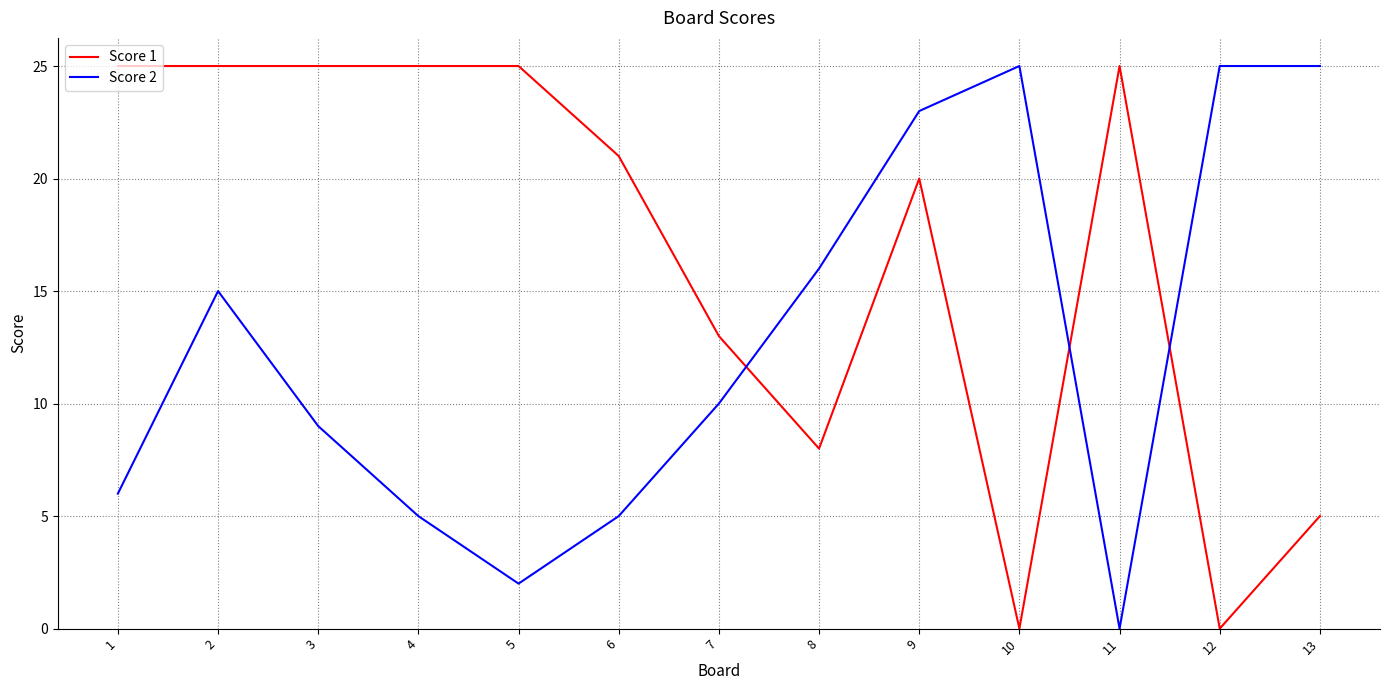

What is the difference between the maximum and minimum values in the Score 1 series?

25